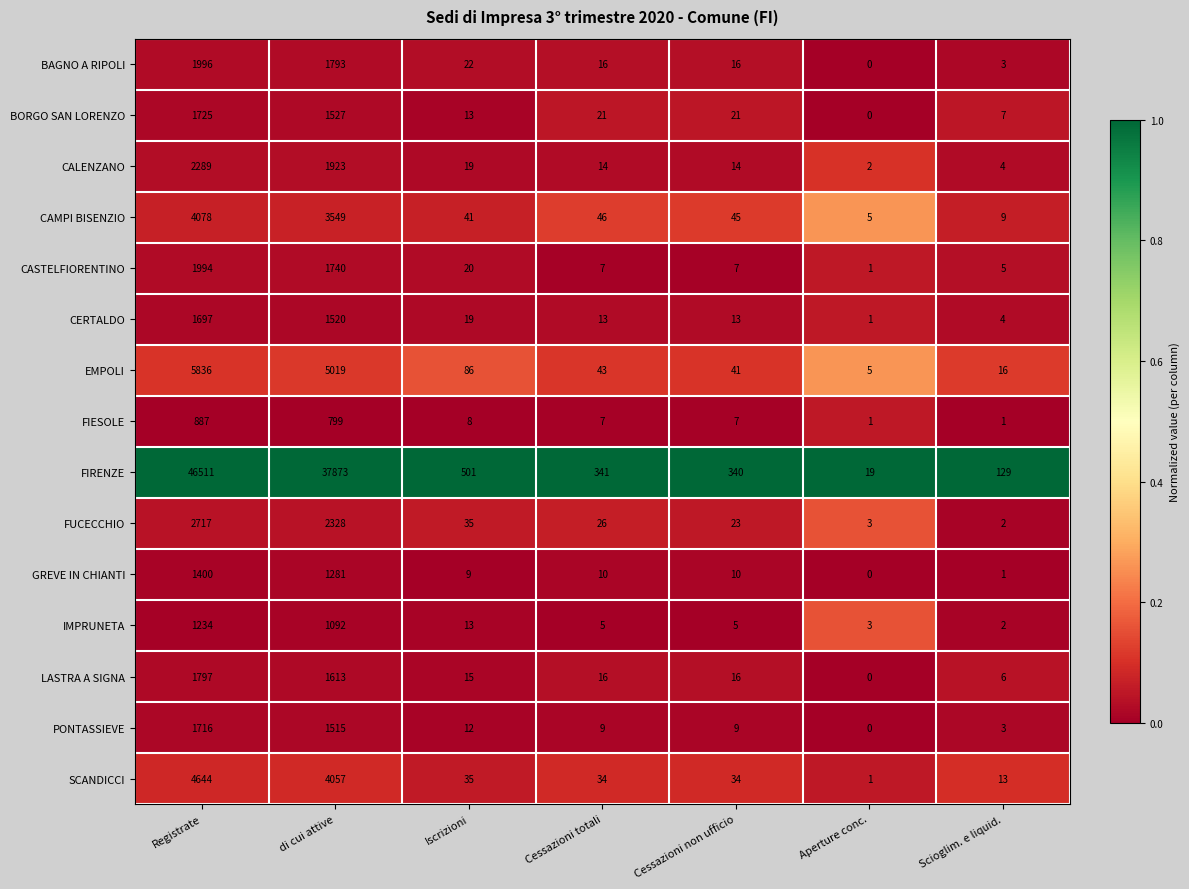

The GREVE IN CHIANTI series shows 0 at Aperture conc.. True or false?

True